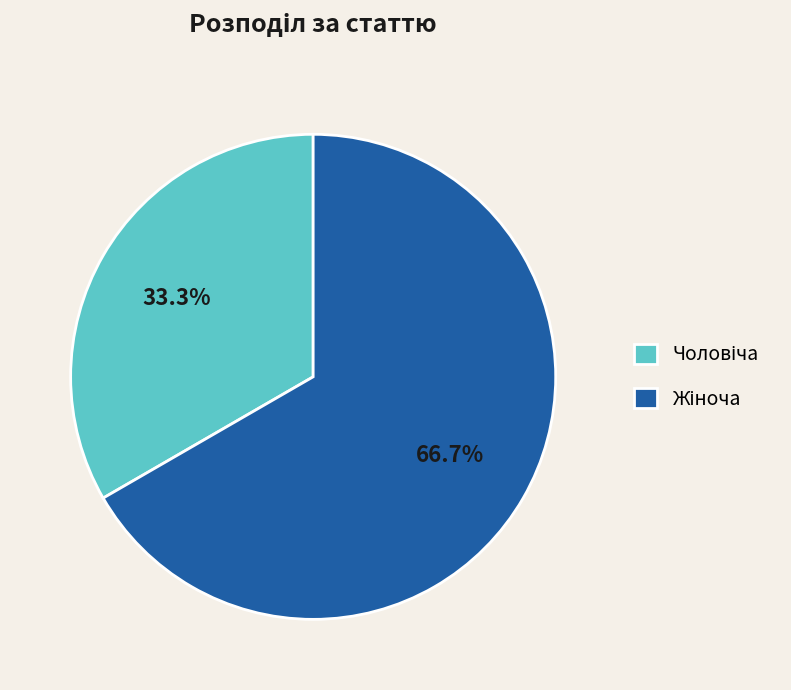

How many slices are in this pie chart?

2